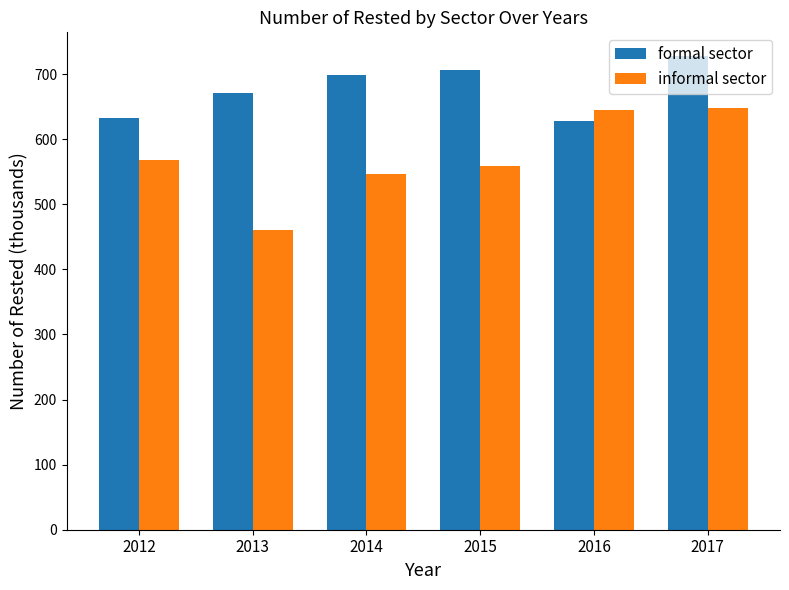

What is the sum of all formal sector values?

4063.3